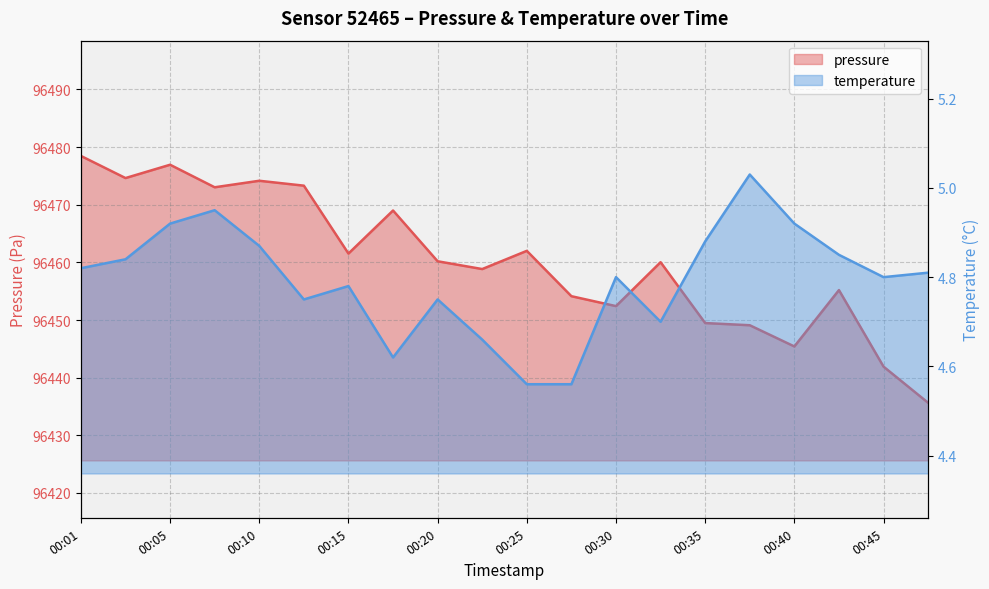

Which category has the highest value across all series?

00:01